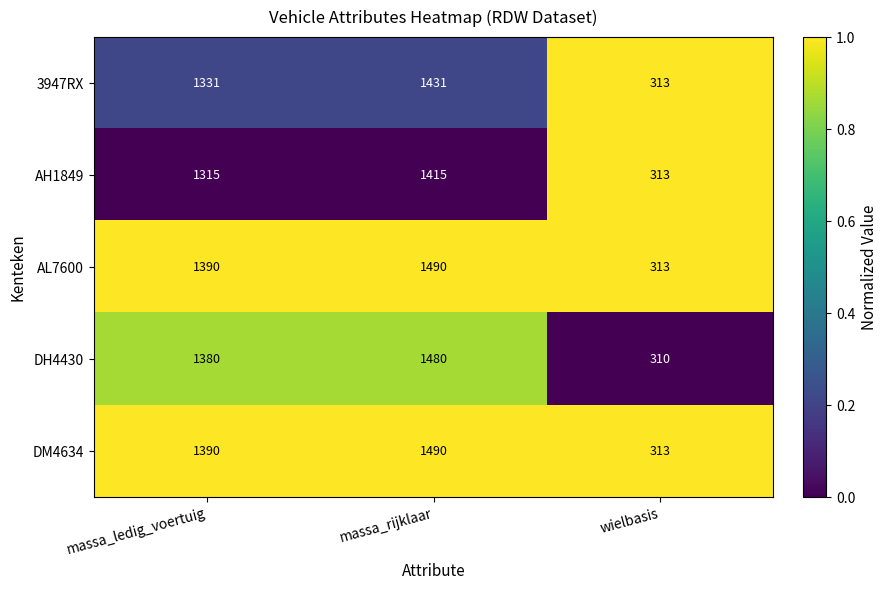

True or false: AL7600 has a value of 450 at wielbasis.

False